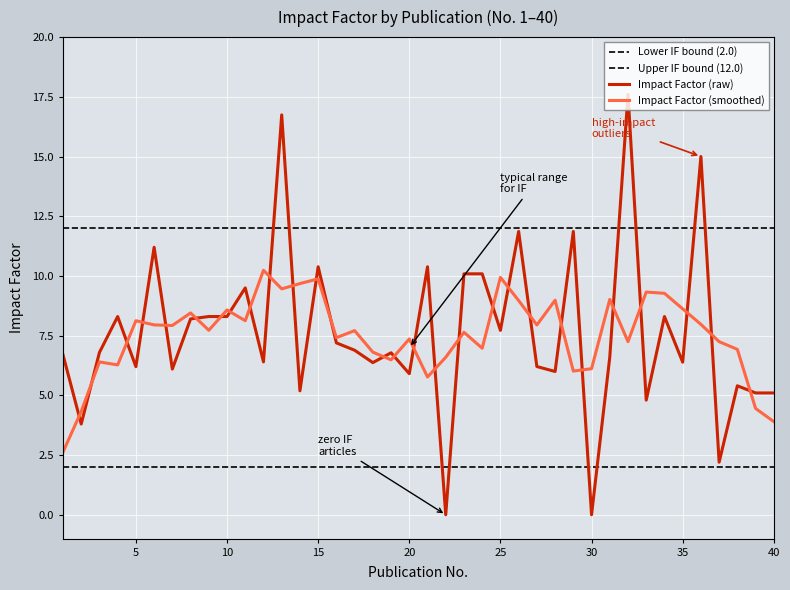

What is the lowest value of the Impact Factor (smoothed) series?

2.6